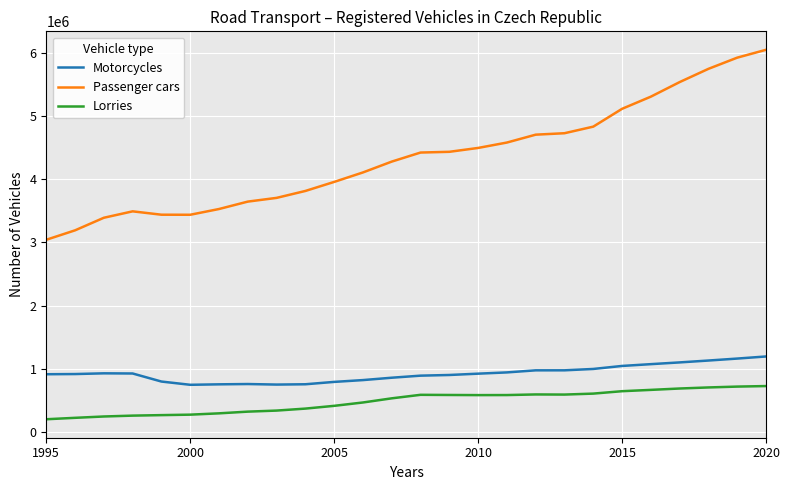

In Passenger cars, how many points are higher than both neighbors (excluding endpoints)?

1